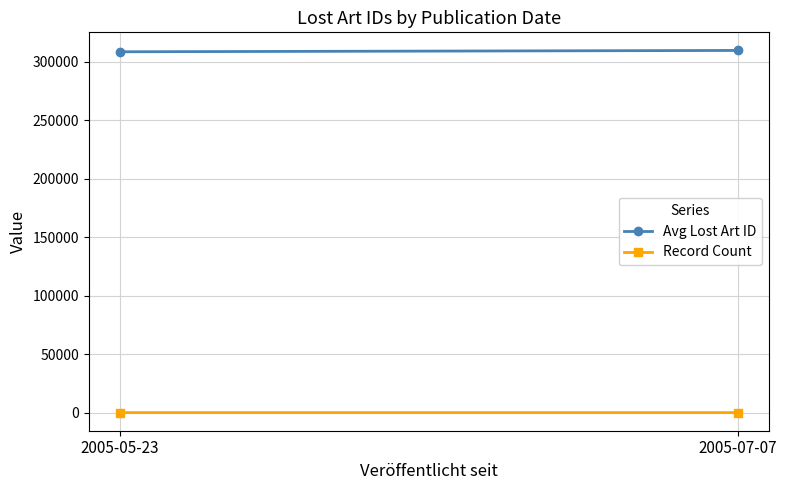

Which series has the largest total across all categories?

Avg Lost Art ID